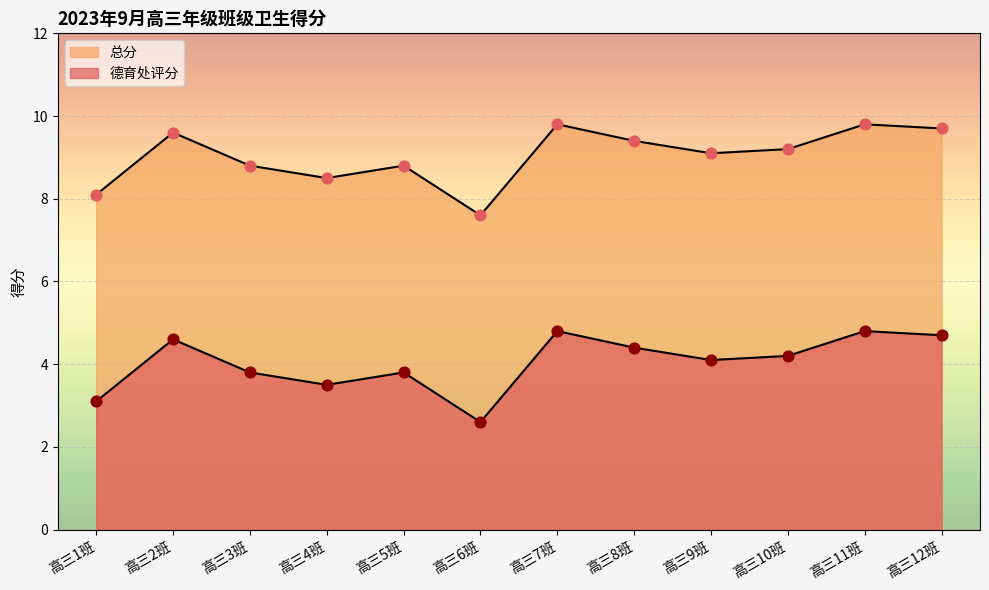

At how many categories does at least one series exceed 8?

11